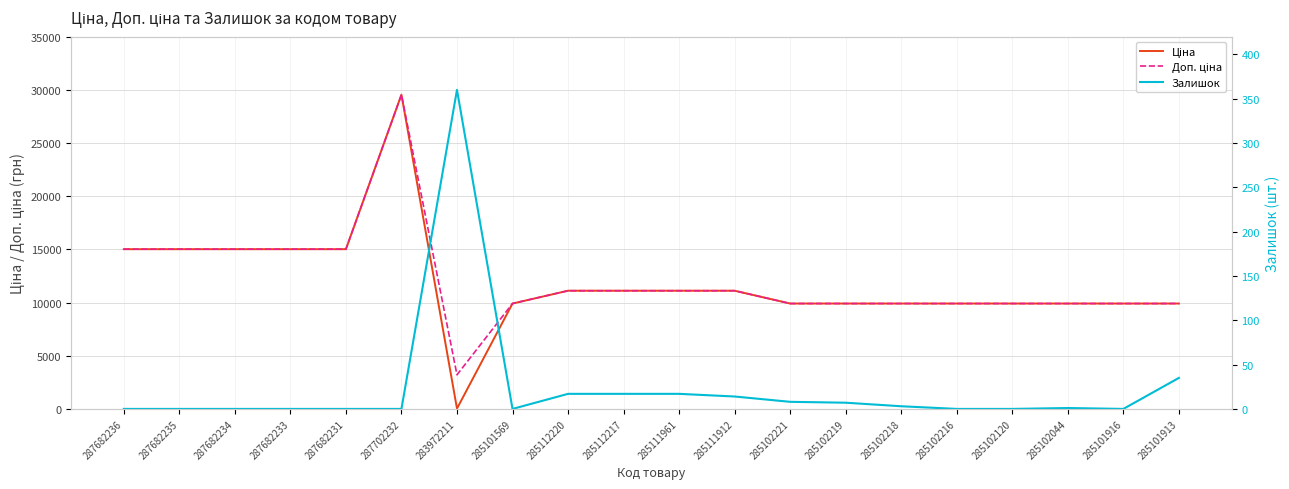

True or false: Ціна has a value of 19912.2 at 285111912.

False